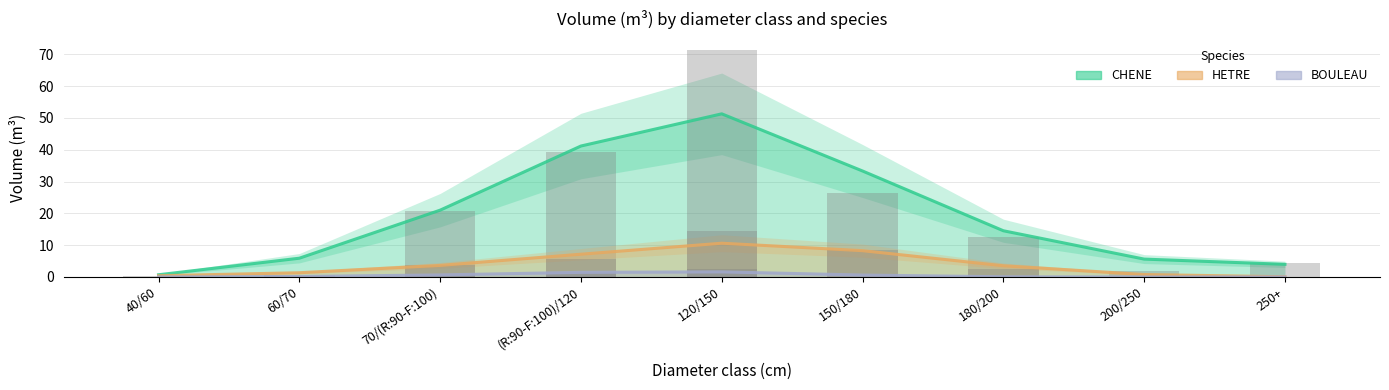

What position from the right is 60/70?

8